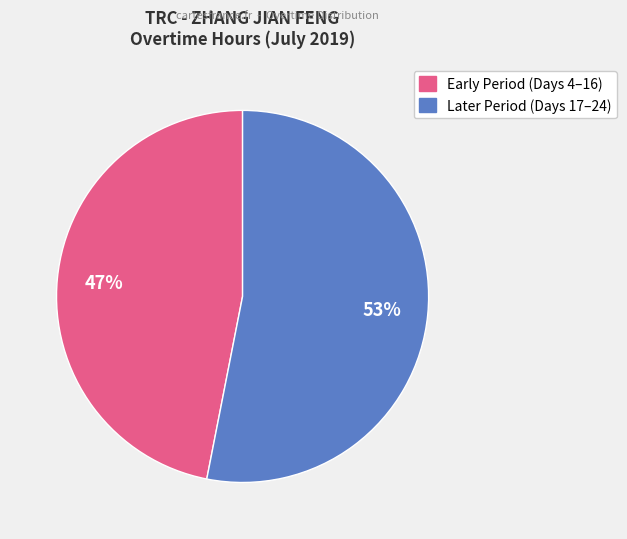

To the nearest percent, what is the average slice percentage?

50%